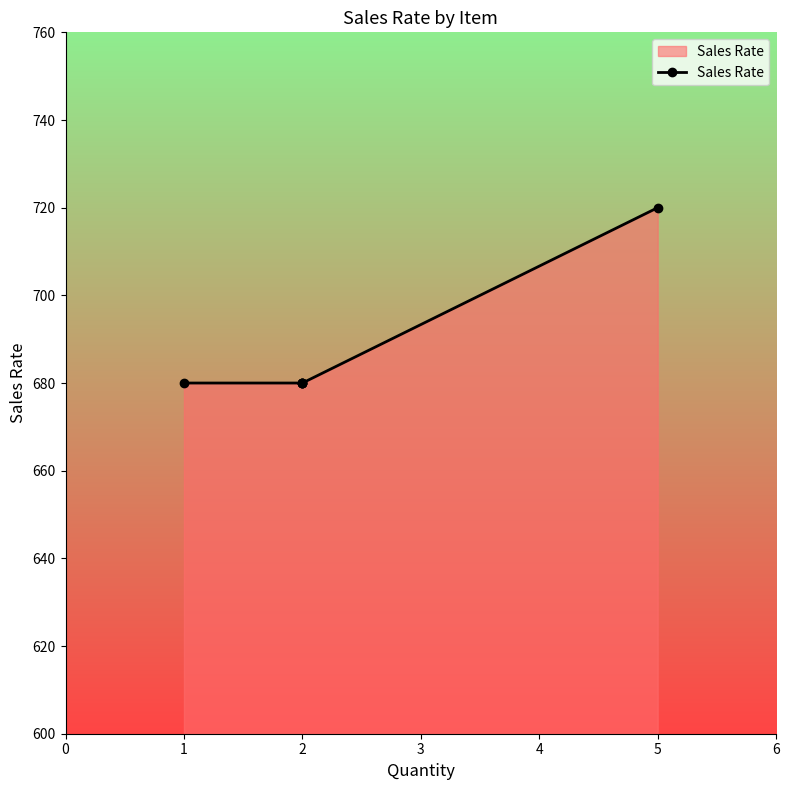

Which category has the highest value across all series?

5